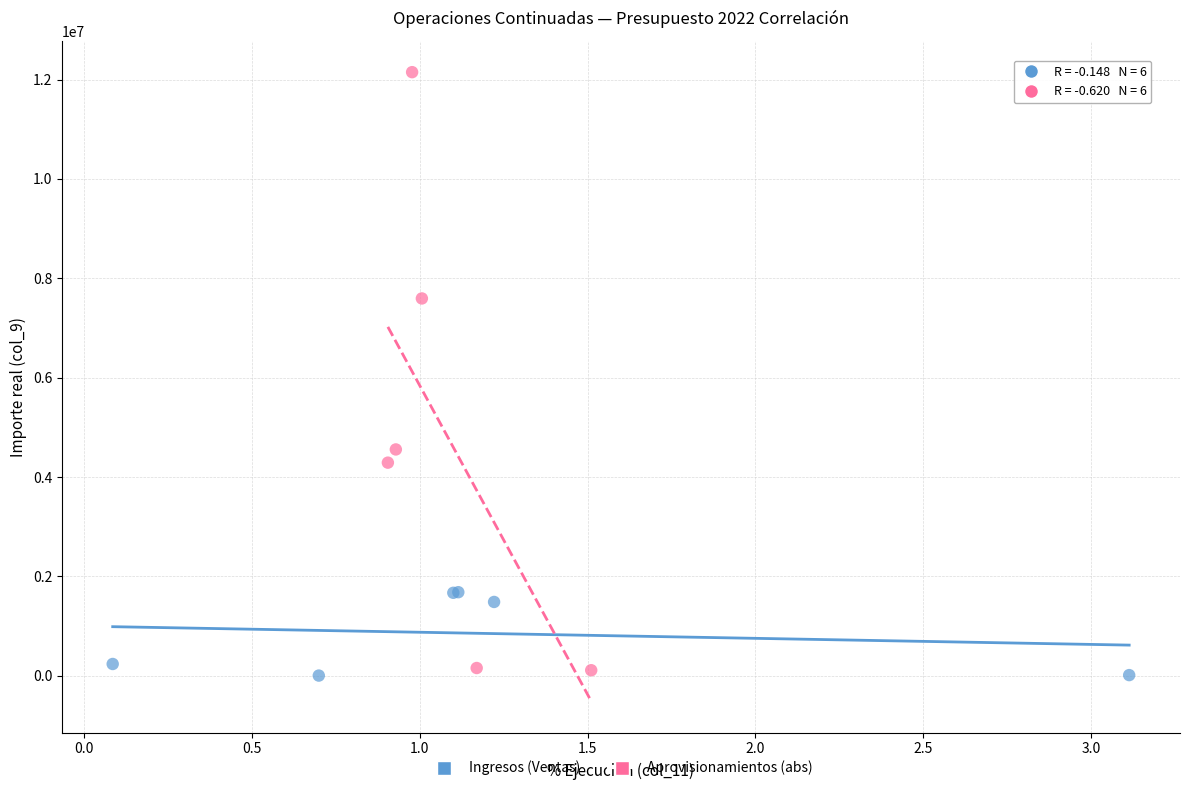

Which series has the largest Y range (max minus min)?

Aprovisionamientos (abs)